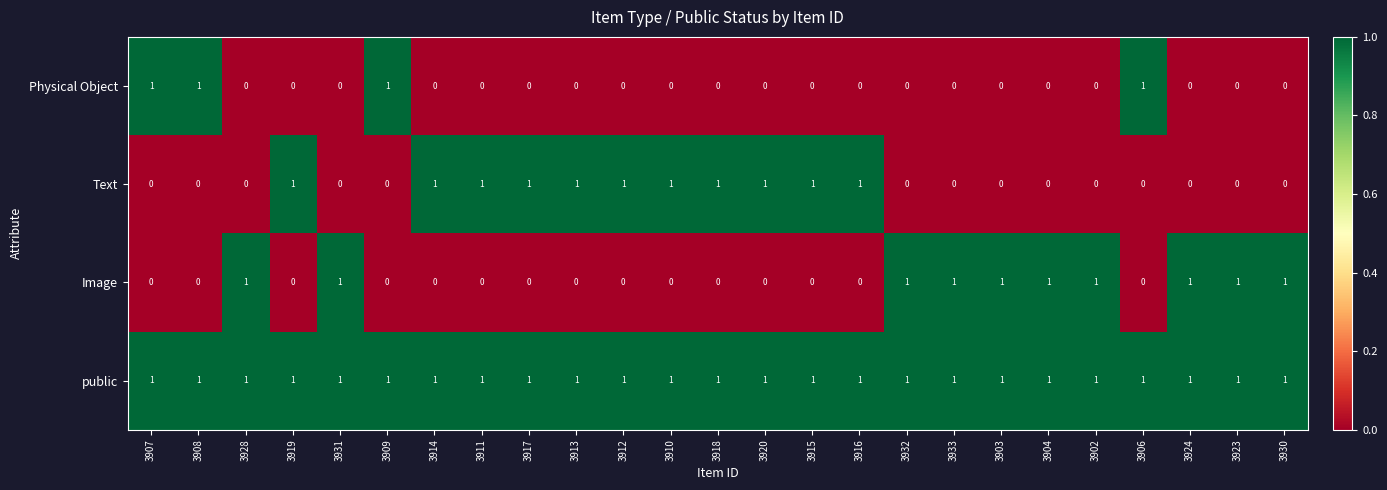

What is the sum of all Image values?

10